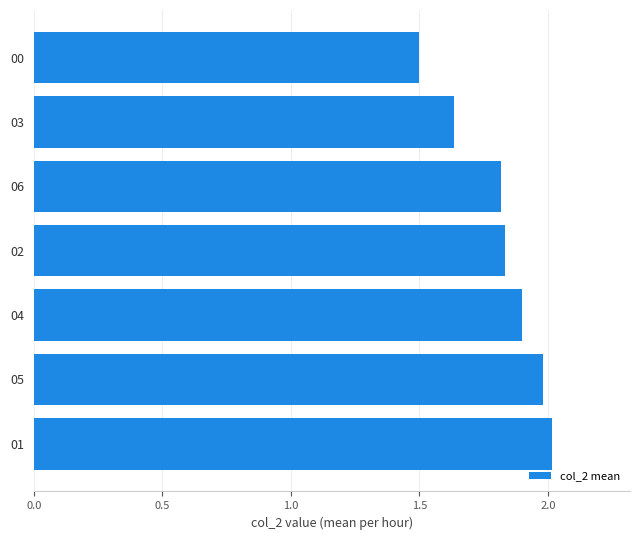

What is the minimum value shown in the chart?

1.5